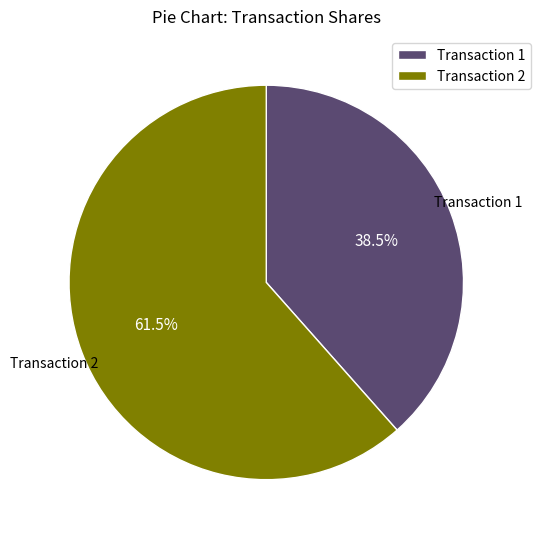

Which slice is the largest?

Transaction 2